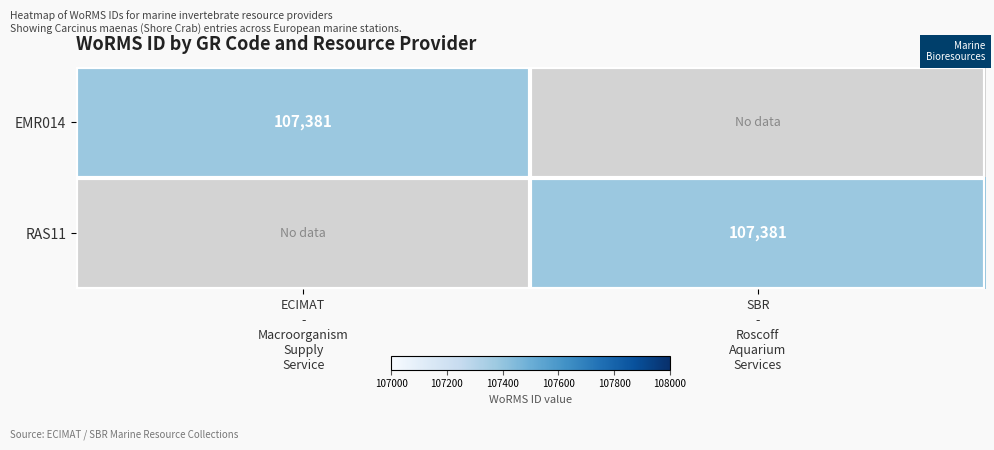

What is the total value across all series at SBR
-
Roscoff
Aquarium
Services?

107381